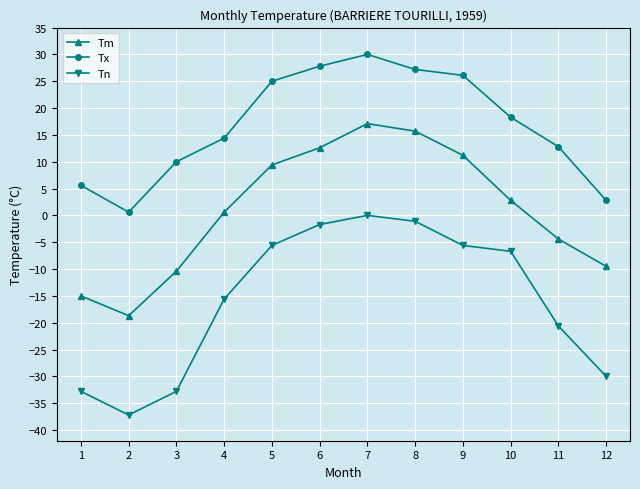

How many values in the Tm series are below 2?

6